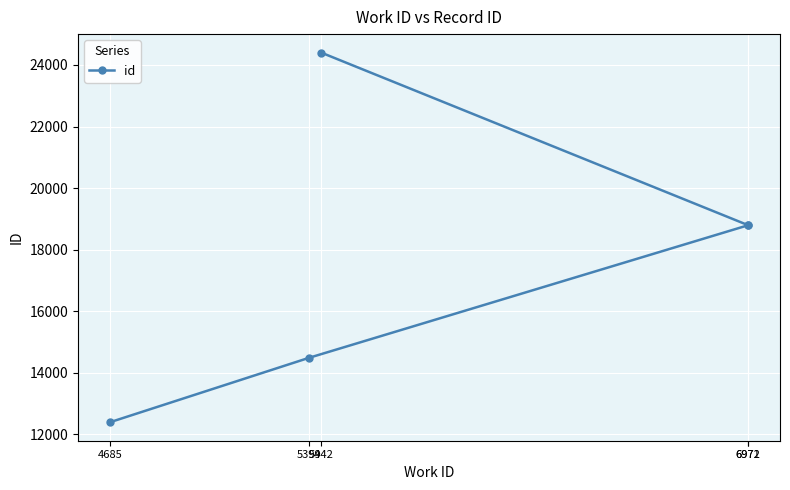

What is the sum of all values?

88879